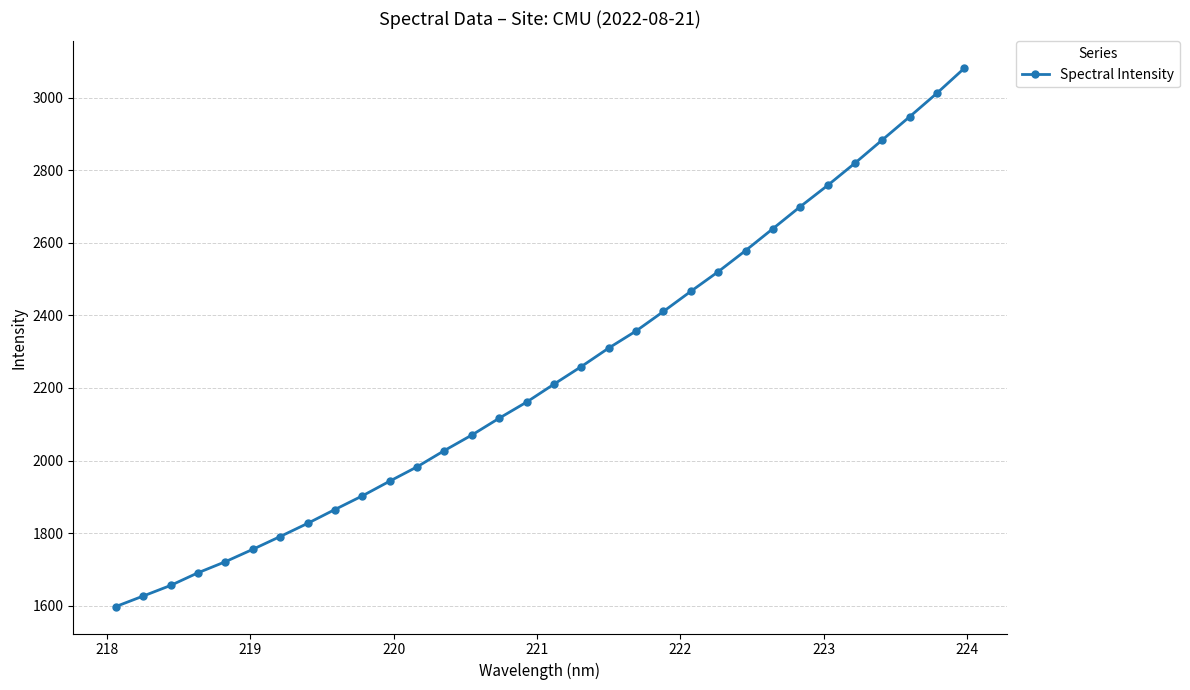

What is the value of the 14th point from the left?

2070.2